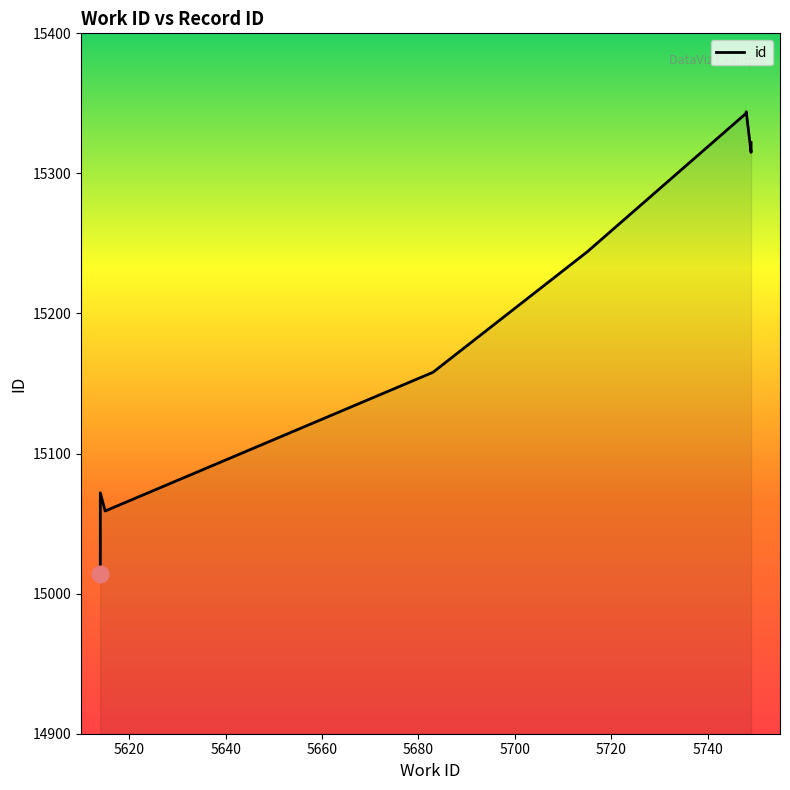

What is the difference between the values at 5615 and 5614?

58